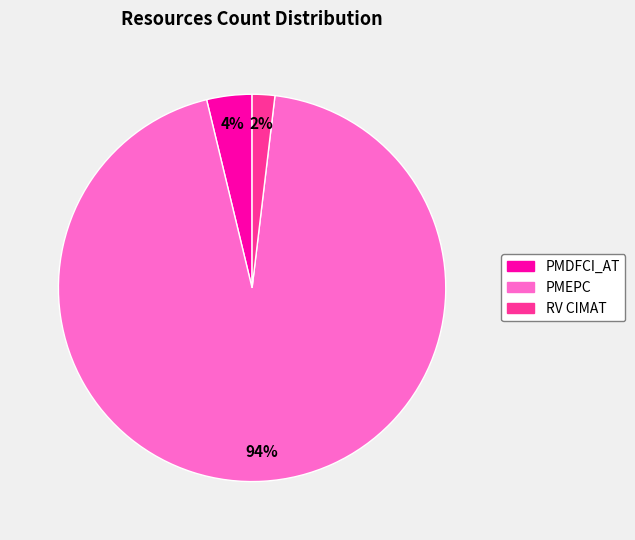

What is the largest slice in the pie chart?

PMEPC